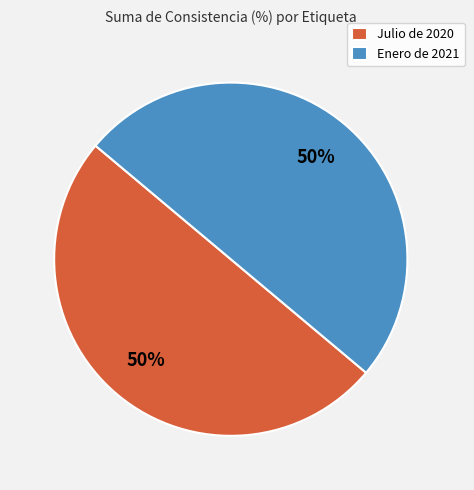

What percentage is the Enero de 2021 slice, to the nearest percent?

50%